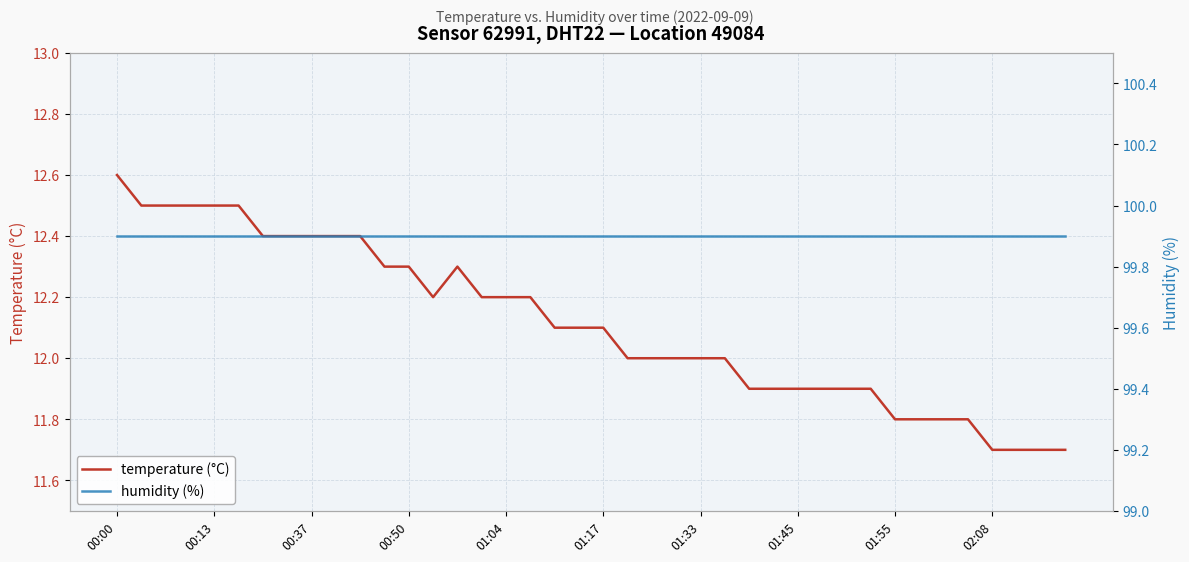

How many distinct data groups are displayed?

2